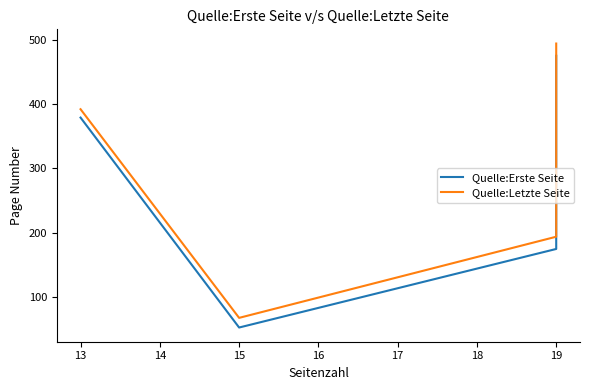

Which series changed the most between 12 and 14?

Quelle:Erste Seite